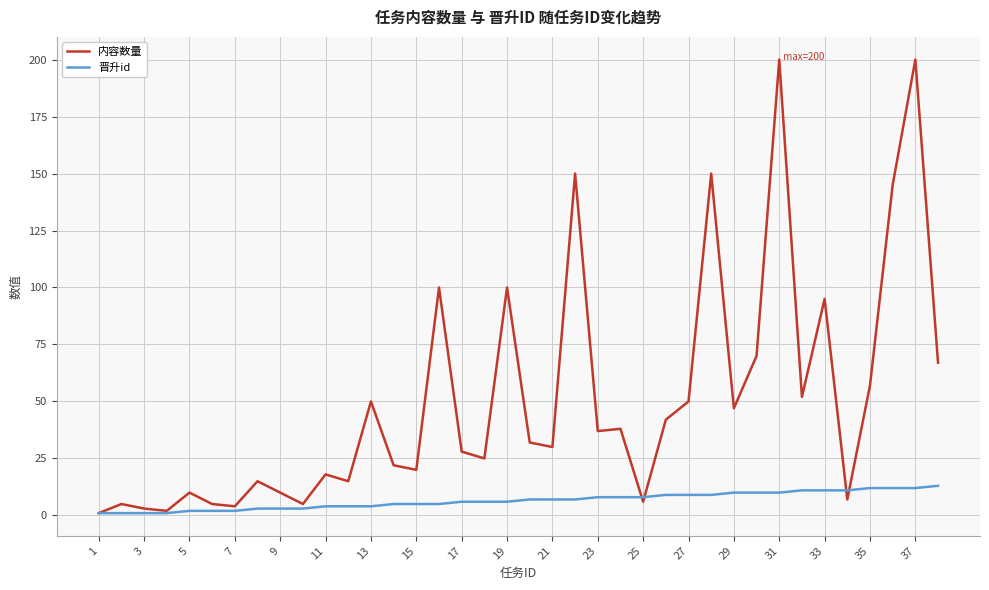

List the series in order of their overall mean, lowest first.

晋升id, 内容数量